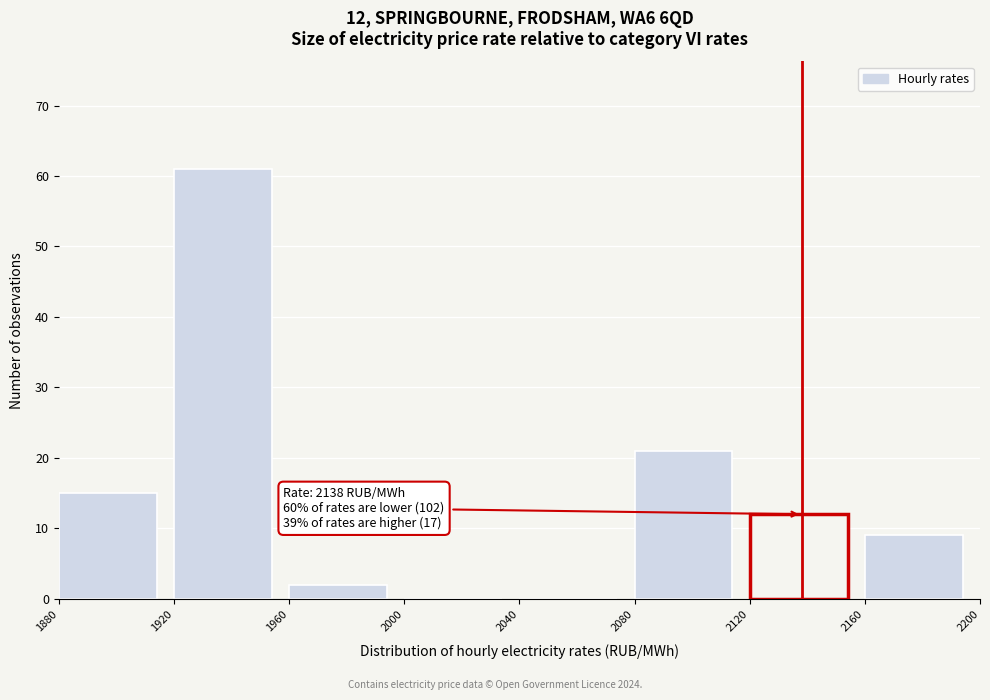

Which range on the x-axis has the tallest bar?

1920 to 1960